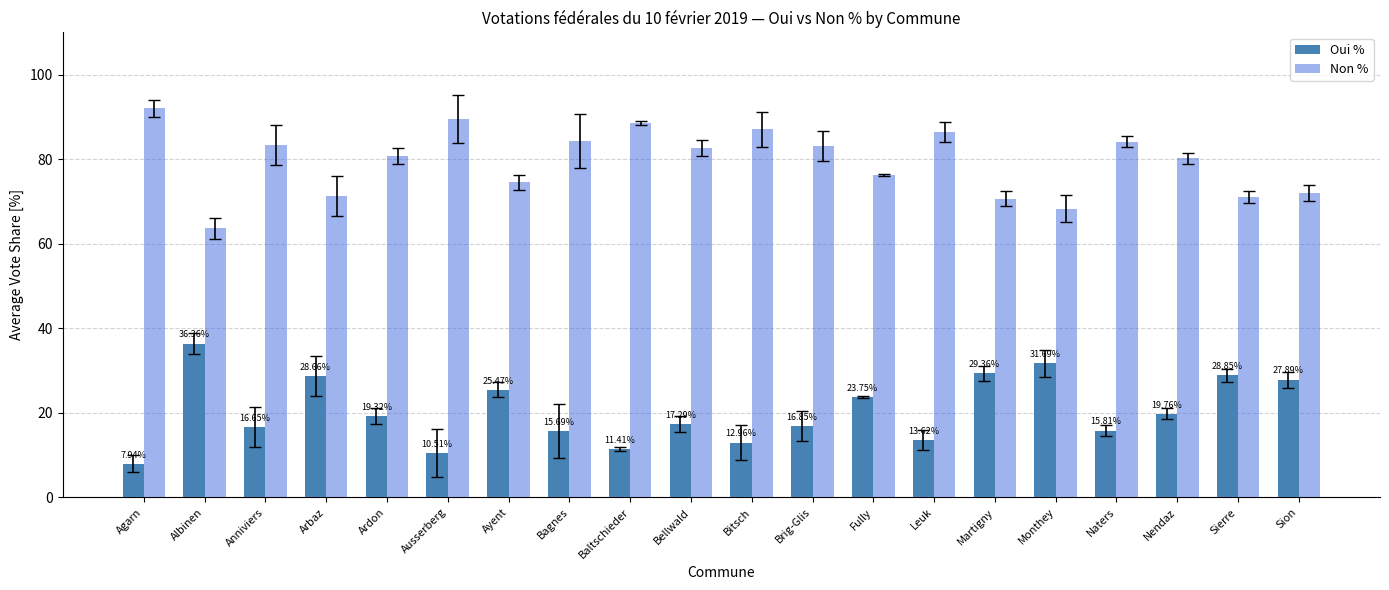

Which label corresponds to the largest value in the chart?

Agarn